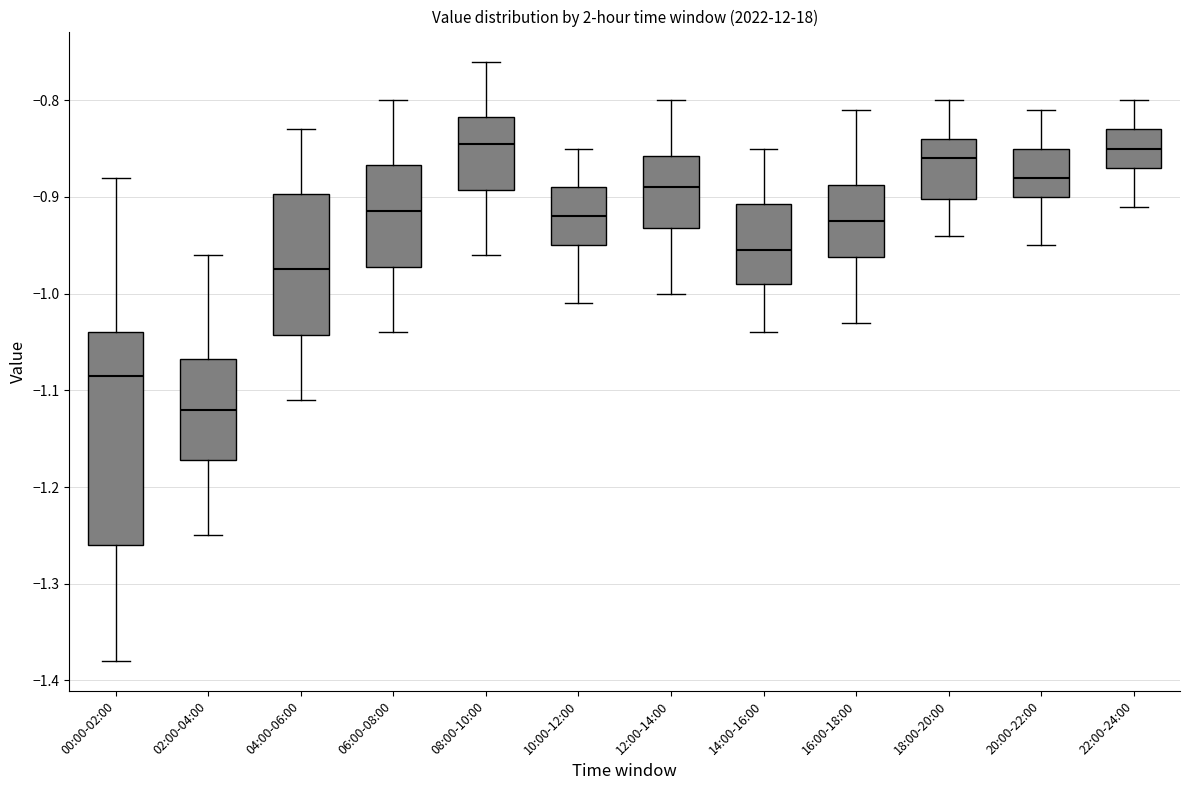

Reading left to right, transcribe this box plot: for each box, give where its median line is, the range the box spans, and where its two whiskers end, as read against the y-axis. The values are not printed on the chart, so give them approximately, as read against the axis.

00:00-02:00: median -1.08, box -1.26 to -1.04, whiskers -1.38 to -0.88
02:00-04:00: median -1.12, box -1.17 to -1.07, whiskers -1.25 to -0.96
04:00-06:00: median -0.97, box -1.04 to -0.90, whiskers -1.11 to -0.83
06:00-08:00: median -0.91, box -0.97 to -0.87, whiskers -1.04 to -0.80
08:00-10:00: median -0.84, box -0.89 to -0.82, whiskers -0.96 to -0.76
10:00-12:00: median -0.92, box -0.95 to -0.89, whiskers -1.01 to -0.85
12:00-14:00: median -0.89, box -0.93 to -0.86, whiskers -1.00 to -0.80
14:00-16:00: median -0.95, box -0.99 to -0.91, whiskers -1.04 to -0.85
16:00-18:00: median -0.92, box -0.96 to -0.89, whiskers -1.03 to -0.81
18:00-20:00: median -0.86, box -0.90 to -0.84, whiskers -0.94 to -0.80
20:00-22:00: median -0.88, box -0.90 to -0.85, whiskers -0.95 to -0.81
22:00-24:00: median -0.85, box -0.87 to -0.83, whiskers -0.91 to -0.80